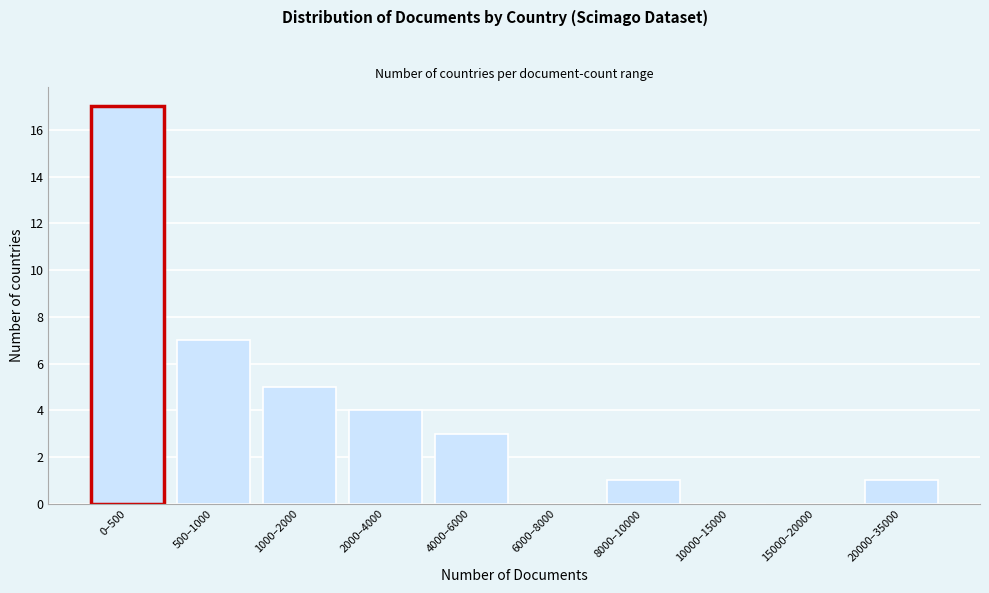

Reading left to right, extract all data points from this chart.

0–500=17	500–1000=7	1000–2000=5	2000–4000=4	4000–6000=3	6000–8000=0	8000–10000=1	10000–15000=0	15000–20000=0	20000–35000=1